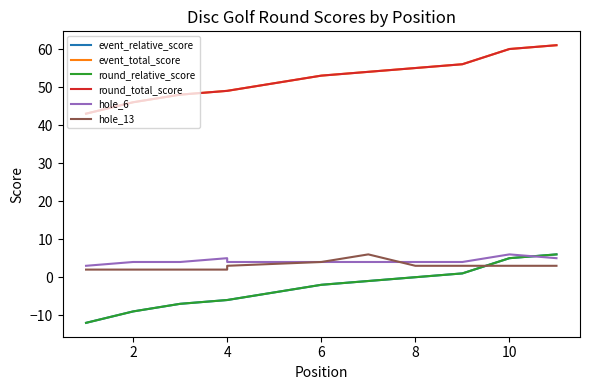

True or false: round_total_score has more than 0 points higher than both neighbors.

False